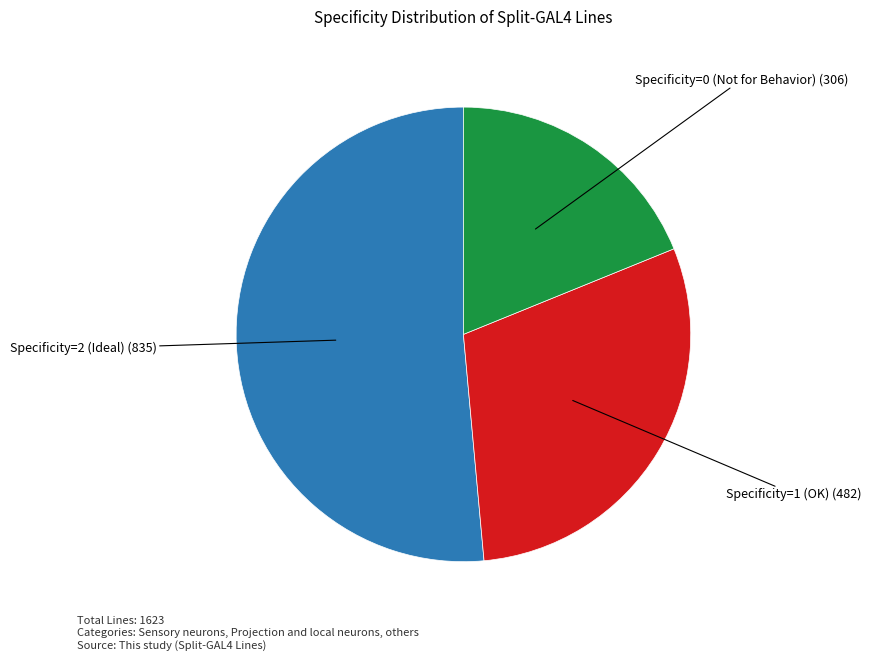

Is there any slice that represents more than half of the pie?

Yes